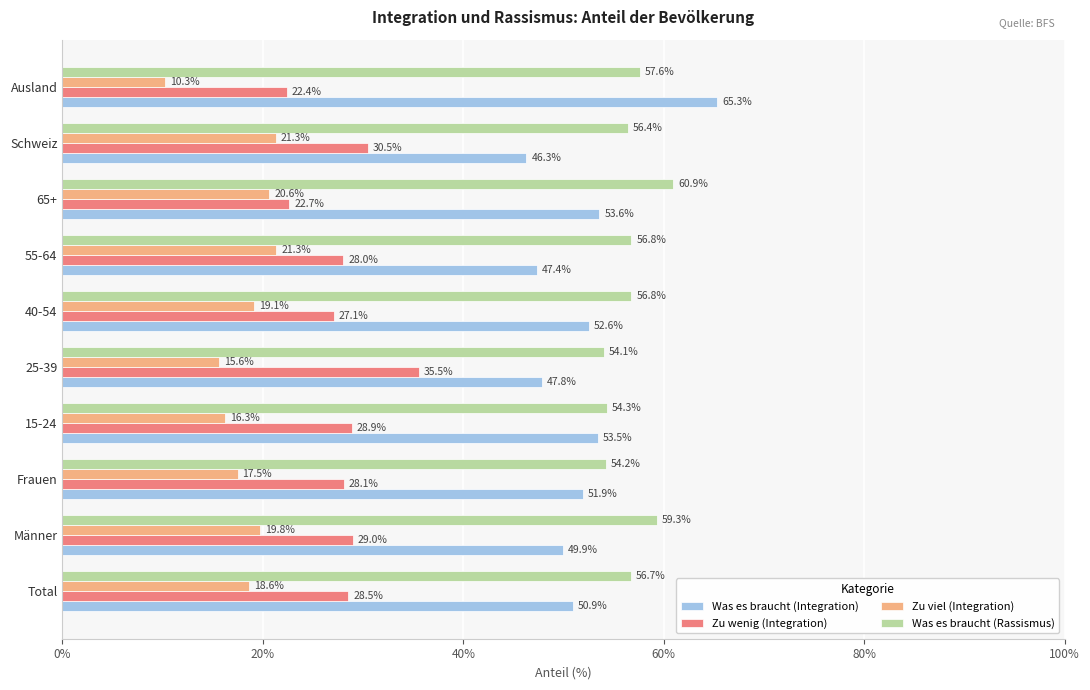

What is the maximum value for Zu wenig (Integration)?

35.5